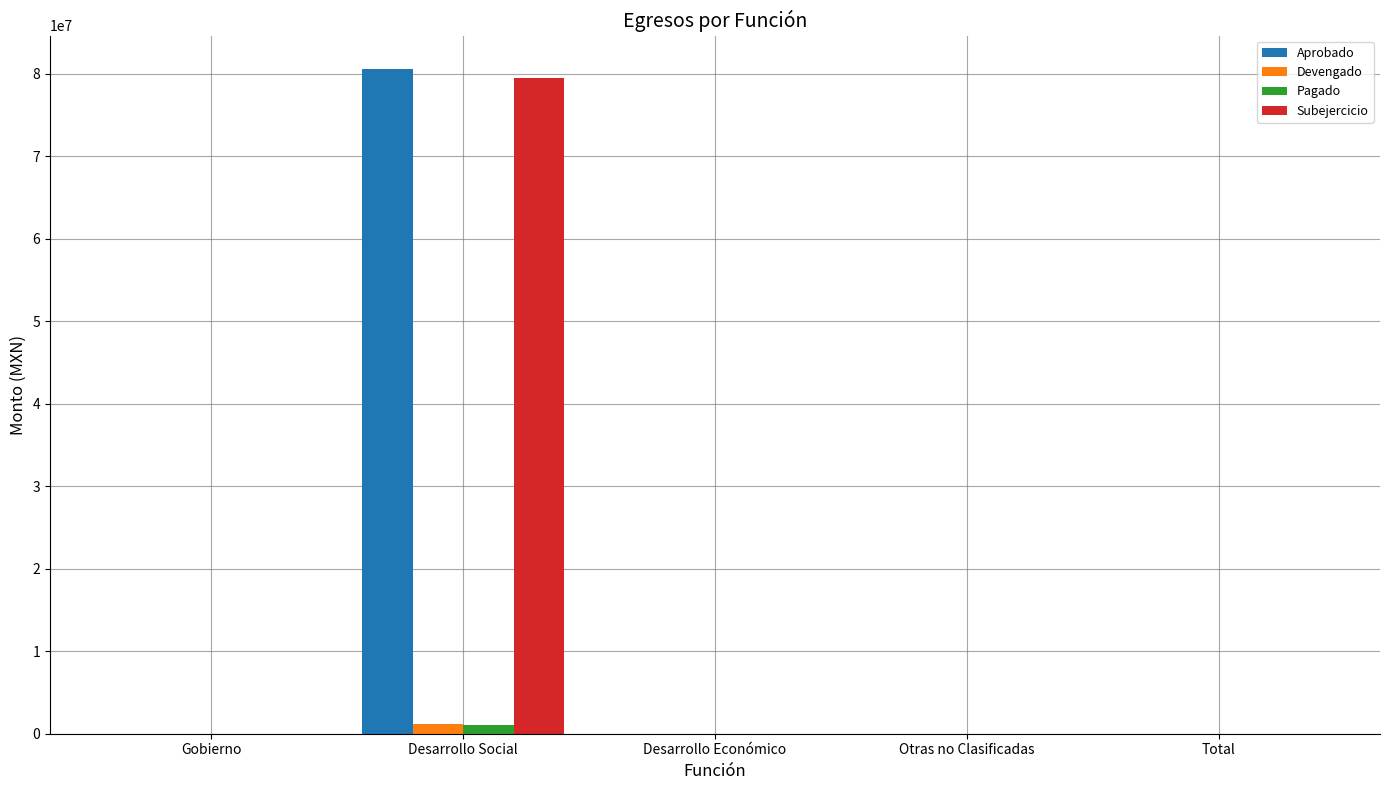

How many data points in Pagado are above 0?

1